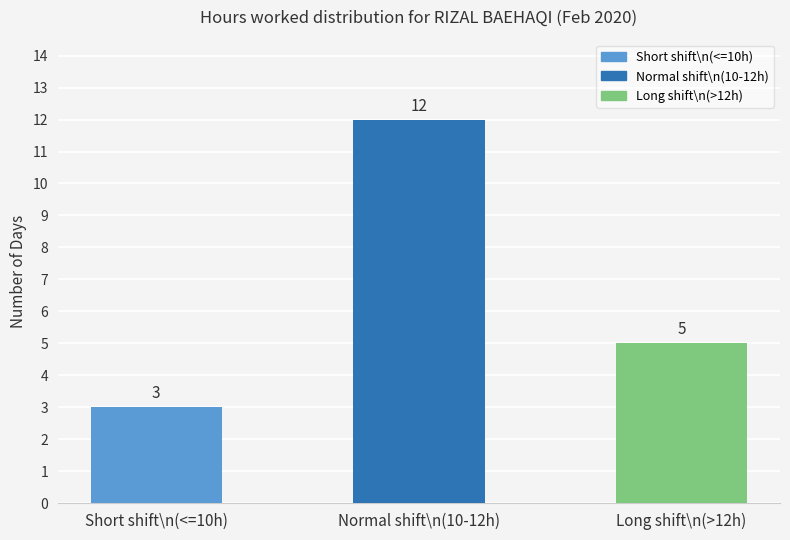

Reading left to right, extract all data points from this chart.

Short shift\n(<=10h)=3	Normal shift\n(10-12h)=12	Long shift\n(>12h)=5